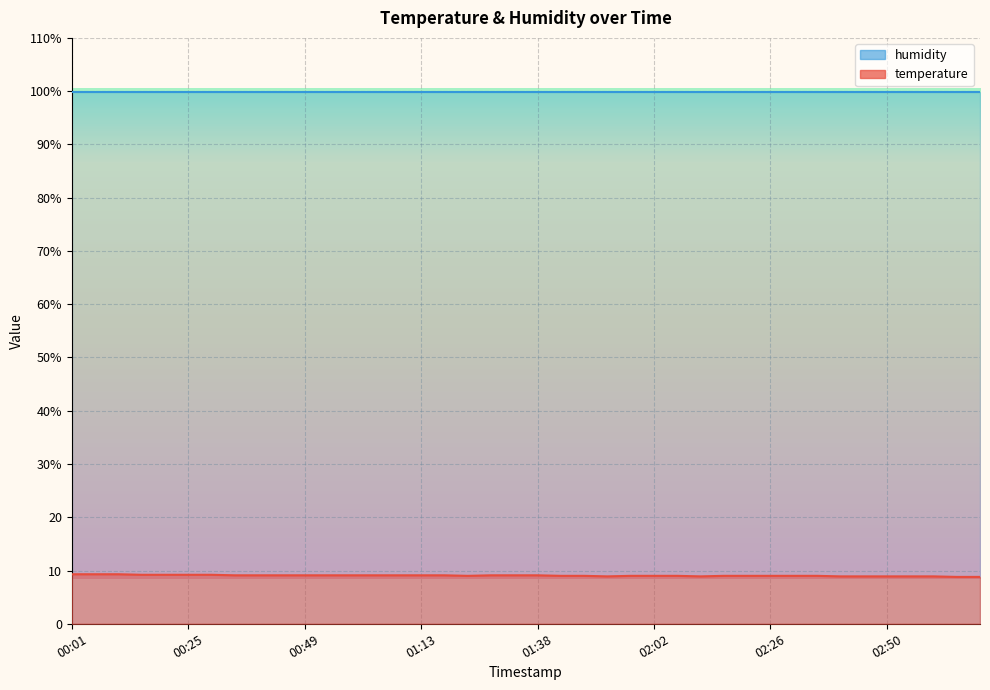

Which label corresponds to the smallest value in the chart?

03:05